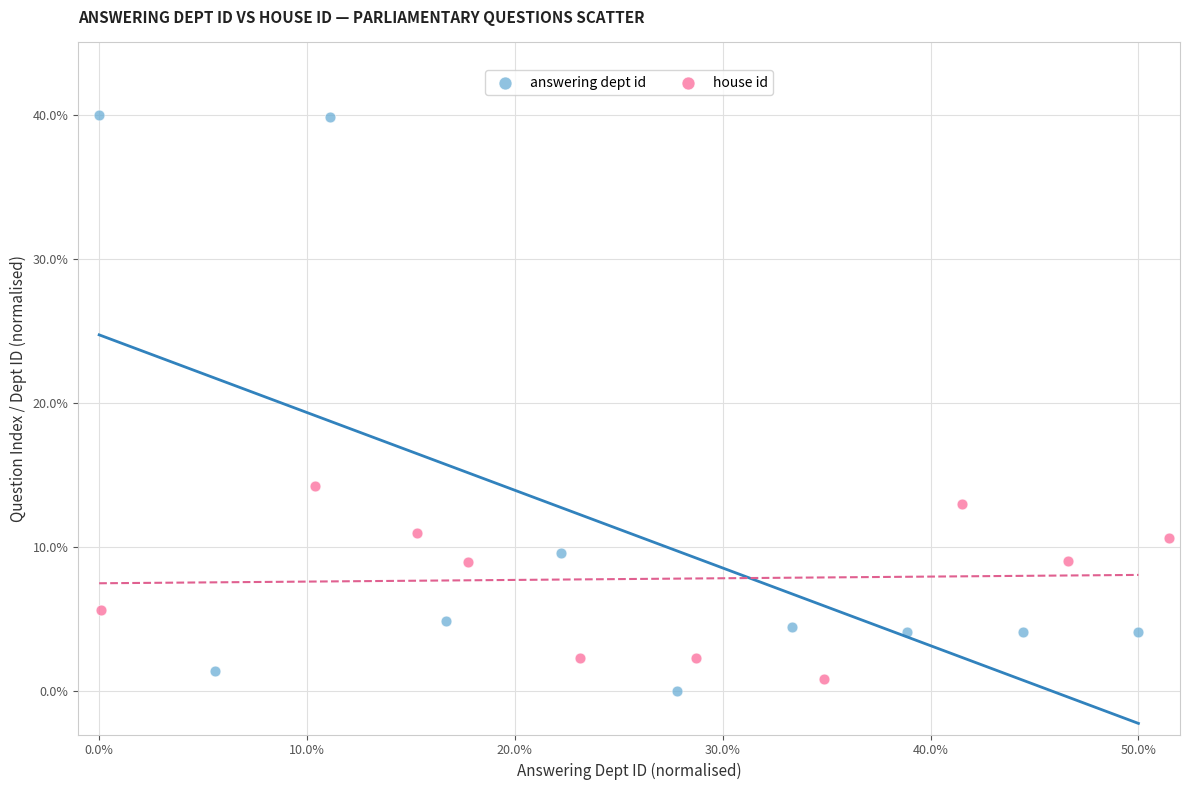

Which series has the largest Y range (max minus min)?

answering dept id